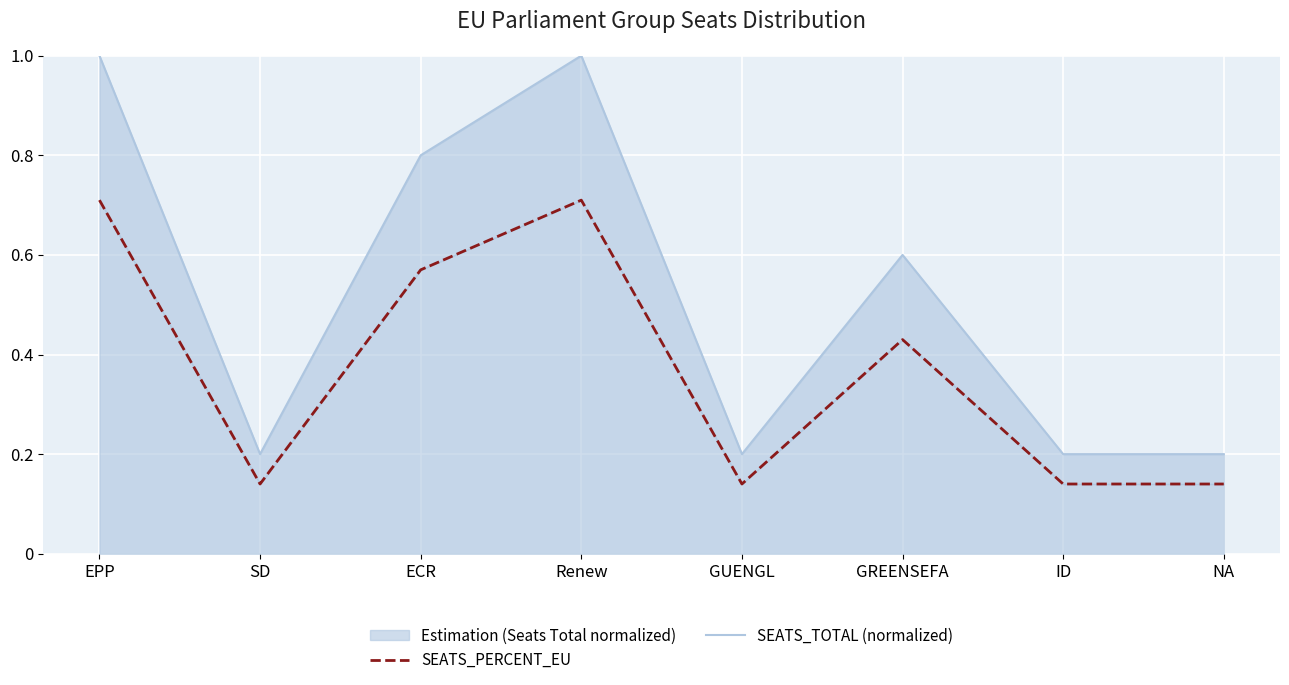

The SEATS_PERCENT_EU series shows 0.1 at SD. True or false?

True